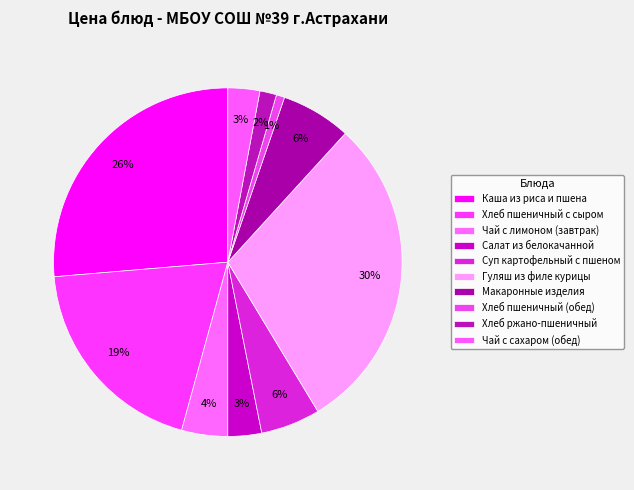

True or false: Каша из риса и пшена accounts for 26% of the total.

True